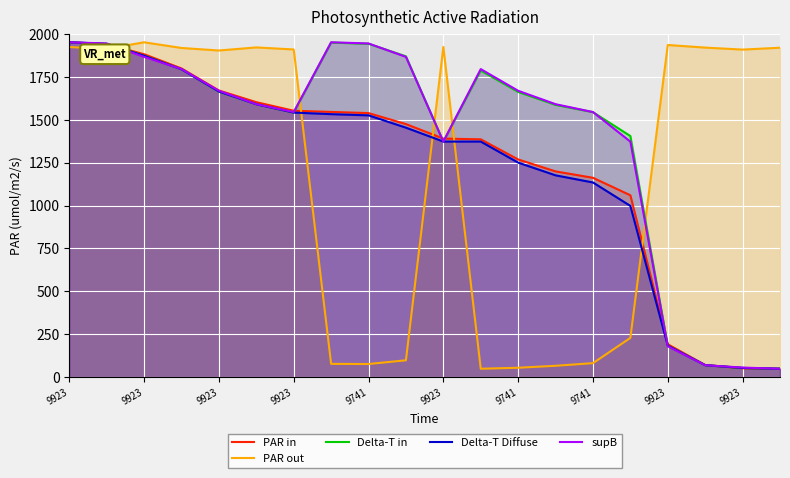

What is the approximate value of PAR out at 9923?

1916.9